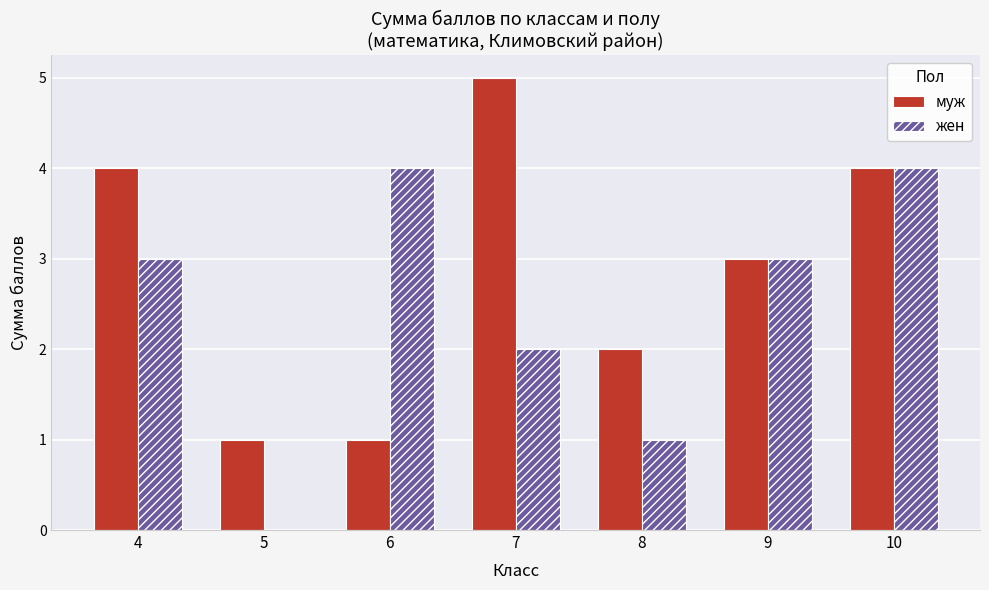

How many groups of bars are there?

7